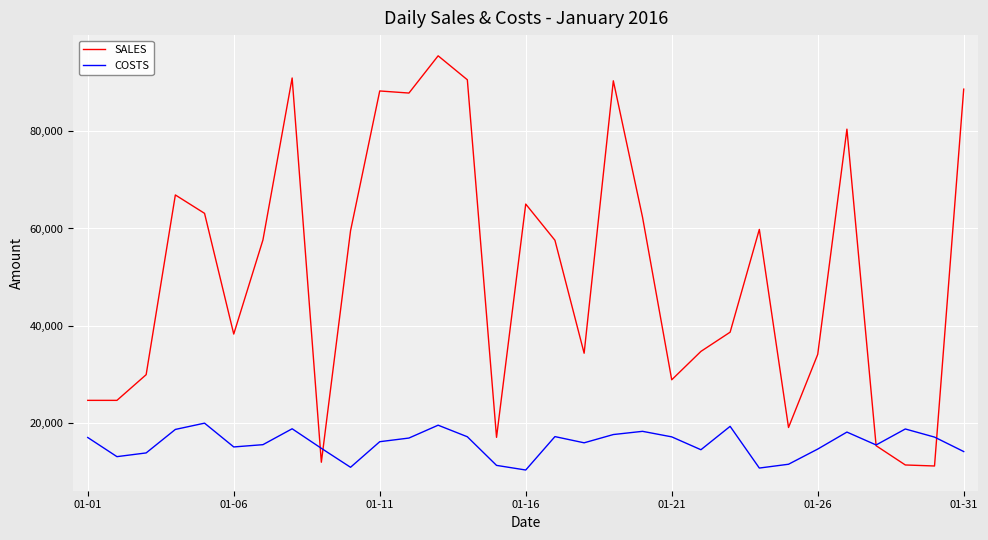

What is the average value of the SALES series?

50924